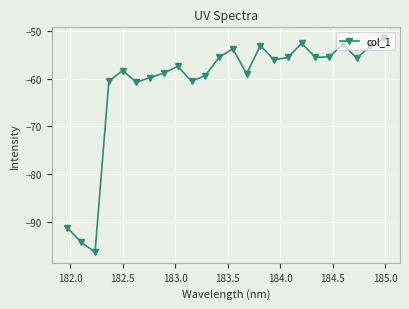

What is the smallest value displayed?

-96.4